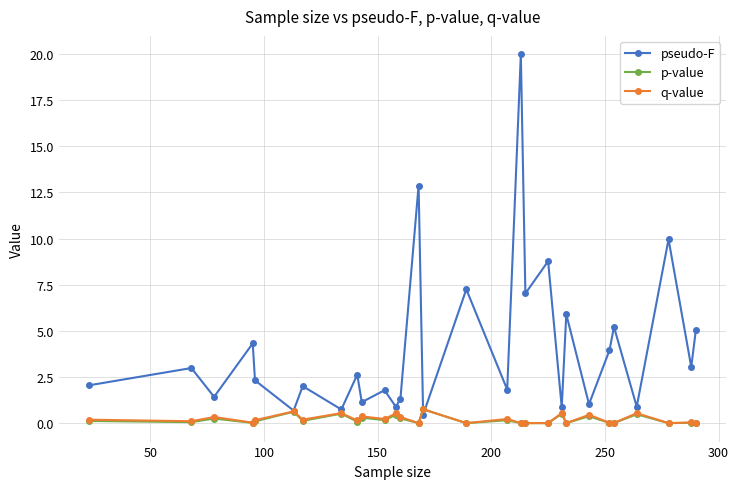

What is the highest value of the p-value series?

0.8